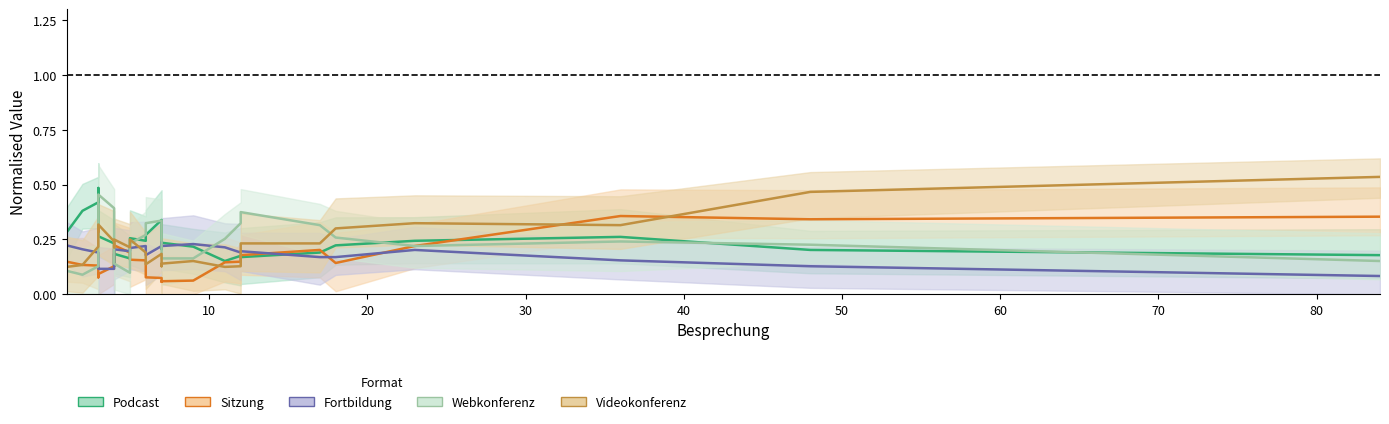

Which series ends up on top after the final intersection of Podcast and Webkonferenz?

Podcast